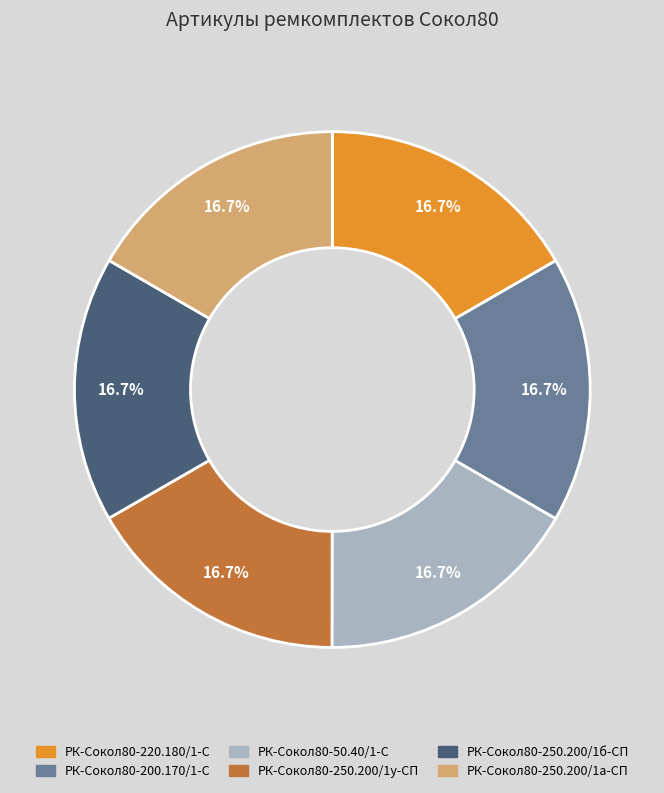

To the nearest percent, what percentage of the pie is РК-Сокол80-220.180/1-С?

17%